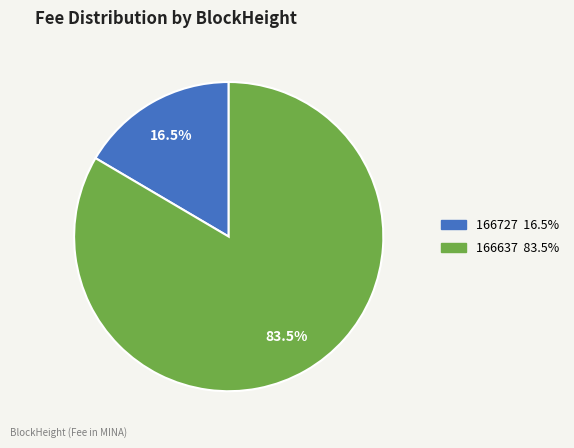

Between 166727 and 166637, which is larger?

166637